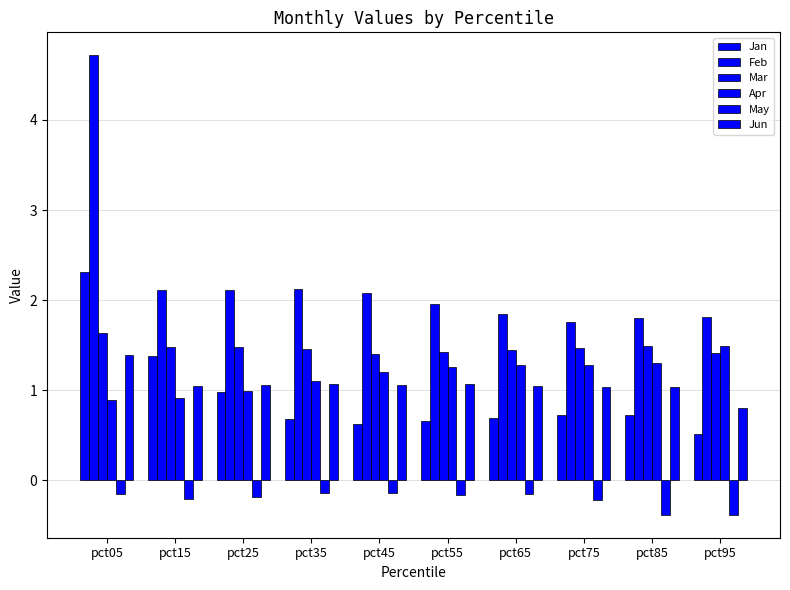

Does the chart contain stacked bars?

No